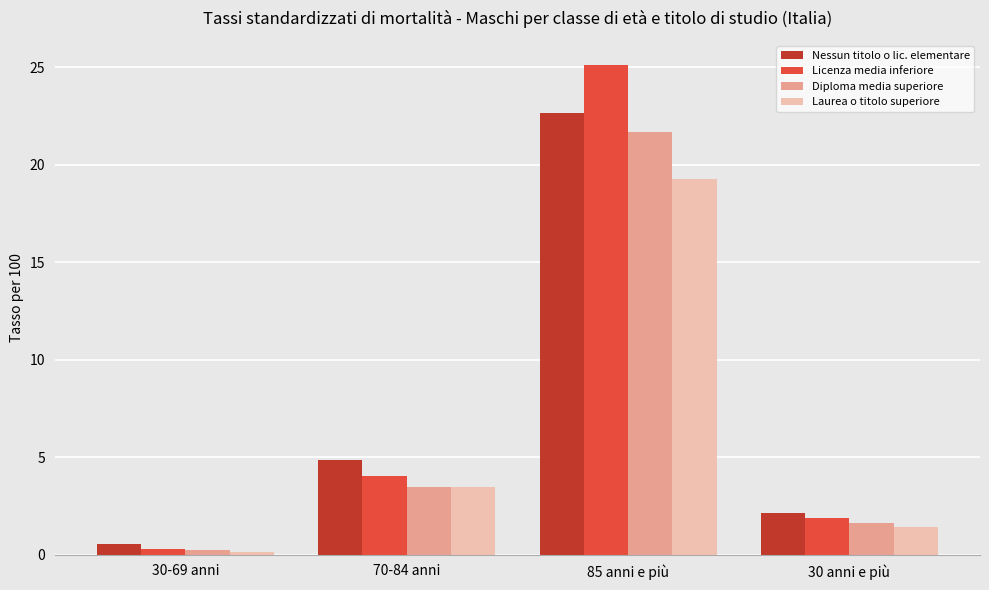

Which series has the widest spread of values?

Licenza media inferiore